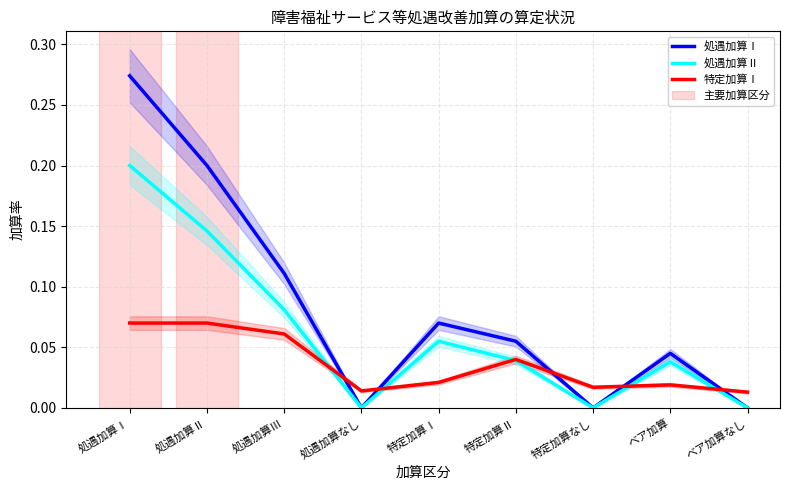

At 処遇加算なし, list the series in order from largest to smallest.

特定加算Ⅰ, 処遇加算Ⅰ, 処遇加算Ⅱ